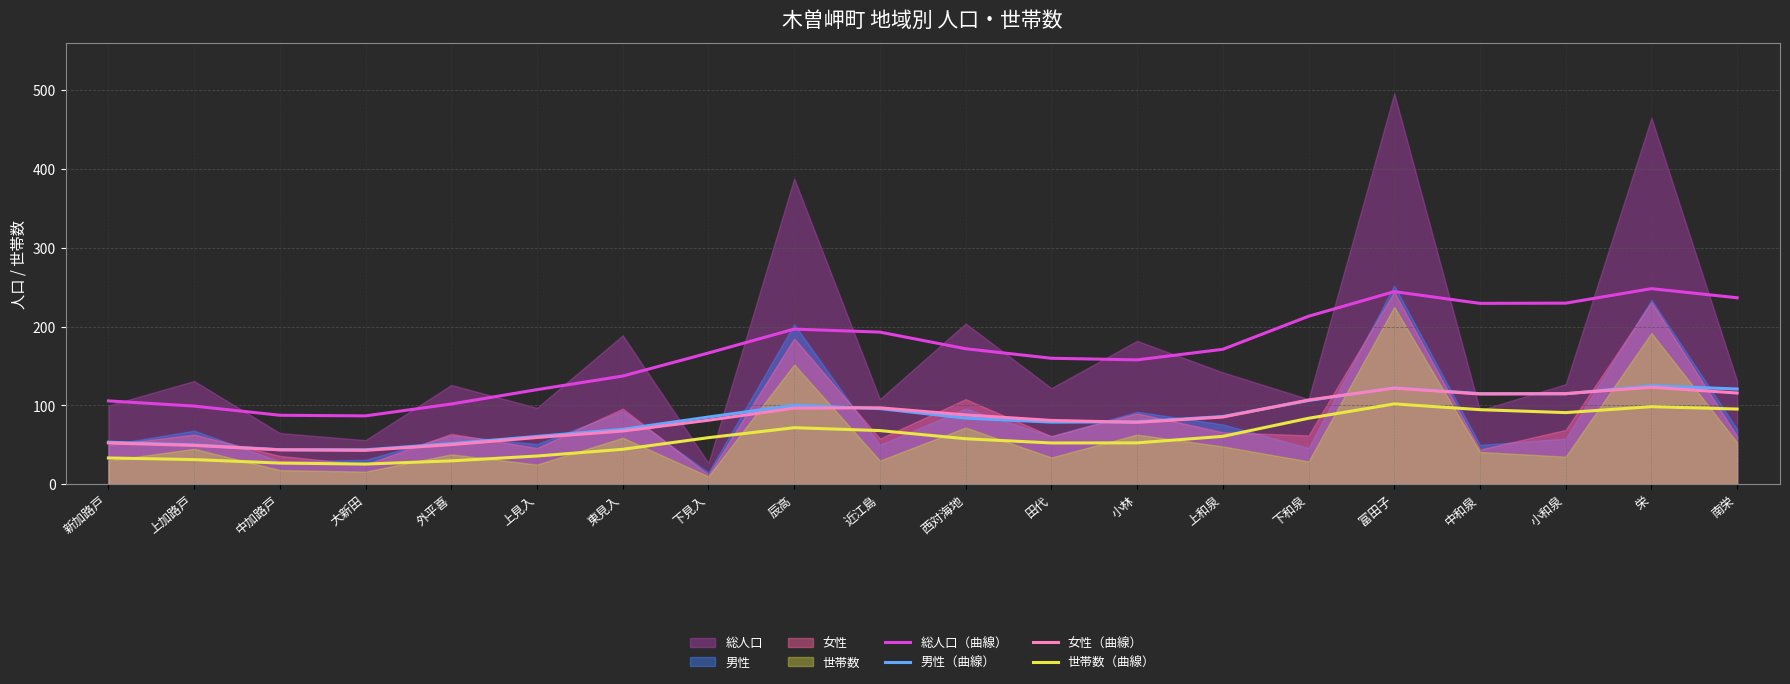

What is the label of the 20th point from the left?

南栄